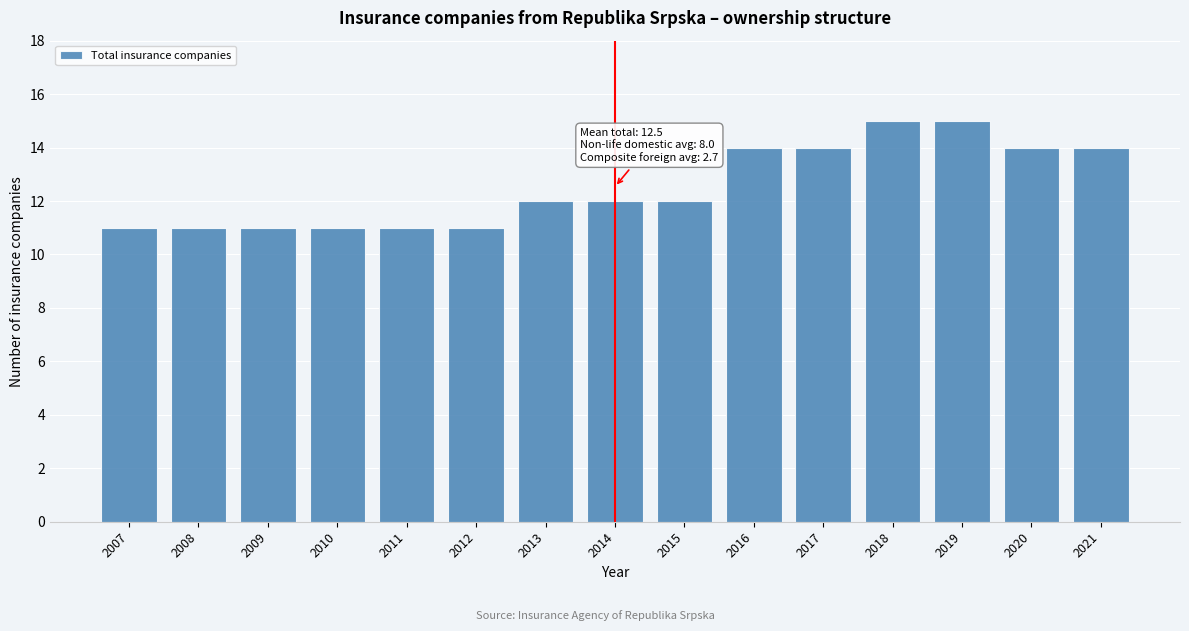

Reading left to right, transcribe all the data shown in this chart.

2007=11	2008=11	2009=11	2010=11	2011=11	2012=11	2013=12	2014=12	2015=12	2016=14	2017=14	2018=15	2019=15	2020=14	2021=14